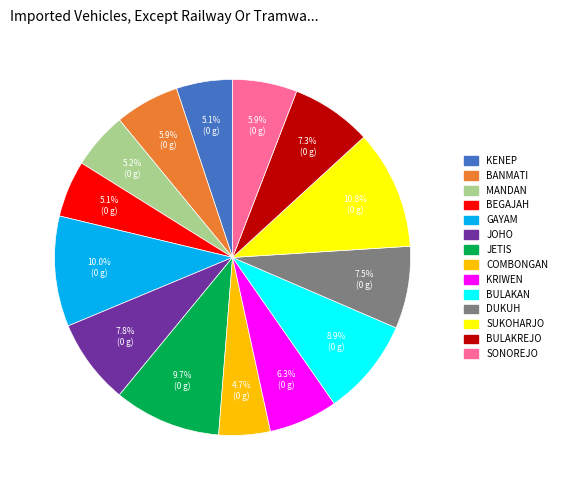

Is there any slice that represents more than half of the pie?

No